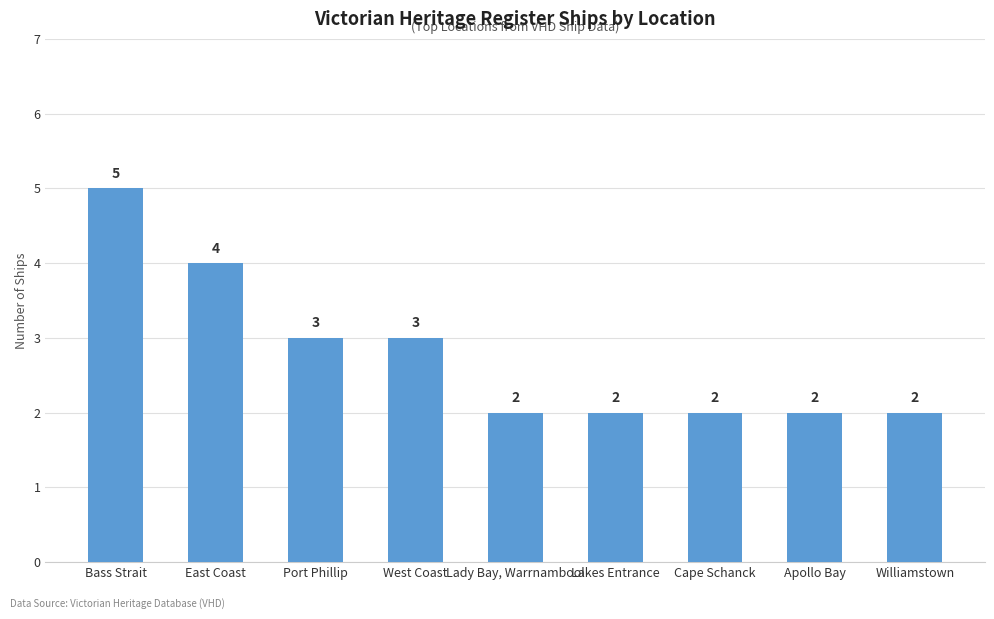

Approximately how many times larger is the value at Port Phillip compared to West Coast?

1.0